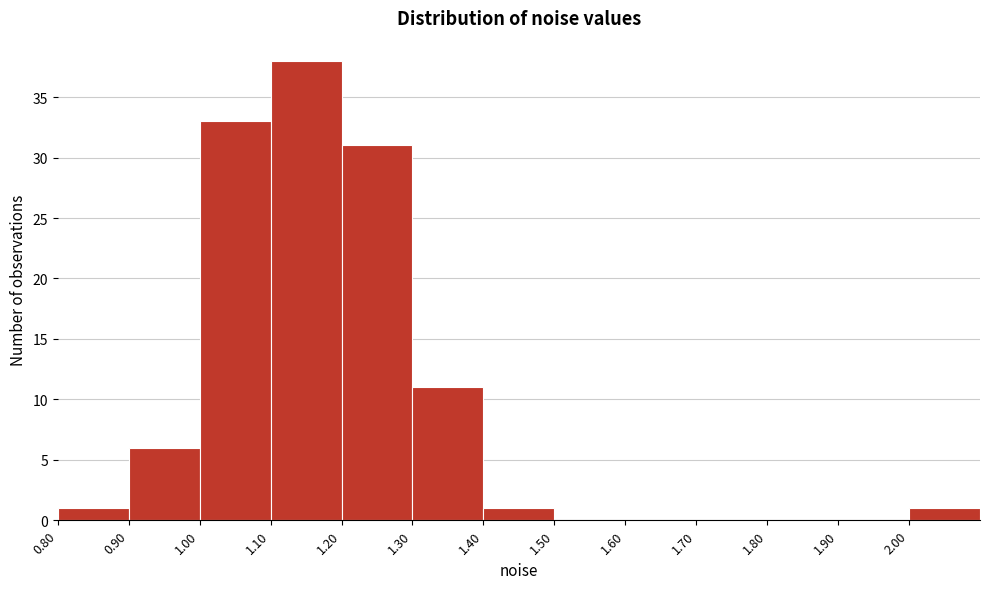

How tall is the bar that spans 0.9 to 1.0 on the x-axis? The values are not printed on the chart, so give them approximately, as read against the axis.

6